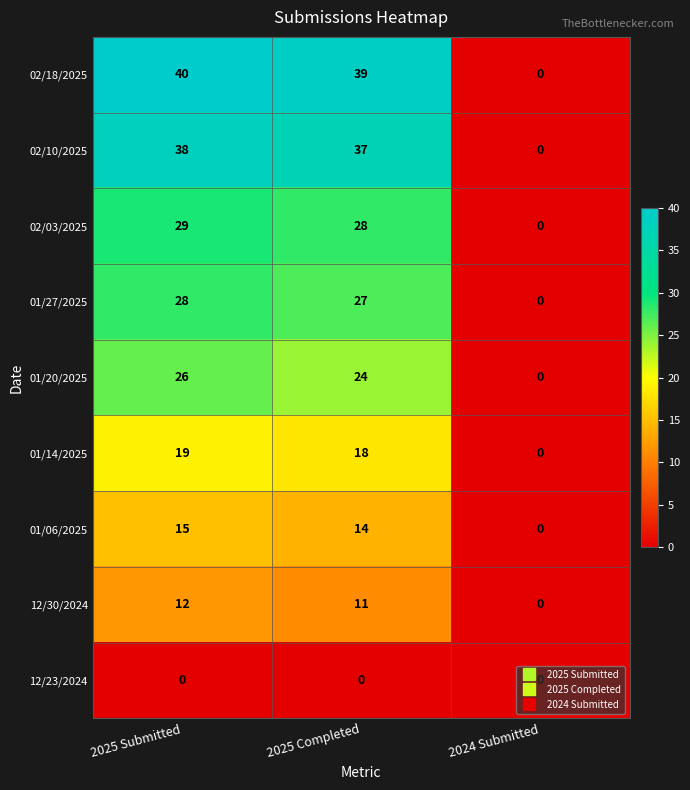

The 02/10/2025 series shows 11 at 2024 Submitted. True or false?

False